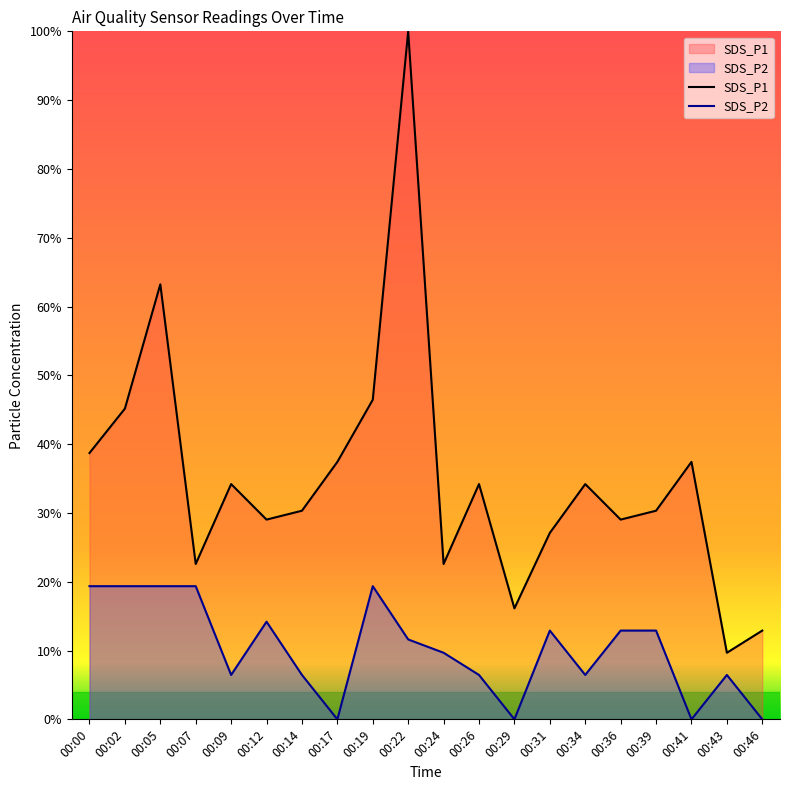

Reading left to right, list all the values displayed in this chart.

SDS_P1: 00:00=0.4	00:02=0.5	00:05=0.6	00:07=0.2	00:09=0.3	00:12=0.3	00:14=0.3	00:17=0.4	00:19=0.5	00:22=1.0	00:24=0.2	00:26=0.3	00:29=0.2	00:31=0.3	00:34=0.3	00:36=0.3	00:39=0.3	00:41=0.4	00:43=0.1	00:46=0.1
SDS_P2: 00:00=0.2	00:02=0.2	00:05=0.2	00:07=0.2	00:09=0.1	00:12=0.1	00:14=0.1	00:17=0.0	00:19=0.2	00:22=0.1	00:24=0.1	00:26=0.1	00:29=0.0	00:31=0.1	00:34=0.1	00:36=0.1	00:39=0.1	00:41=0.0	00:43=0.1	00:46=0.0